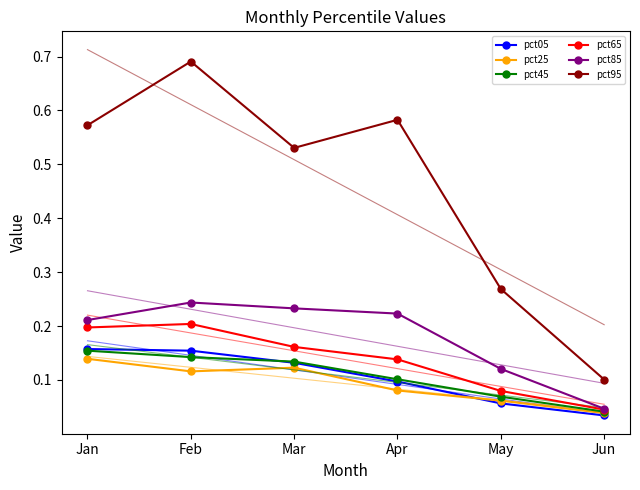

What is the spread (max minus min) of values at Apr?

0.5